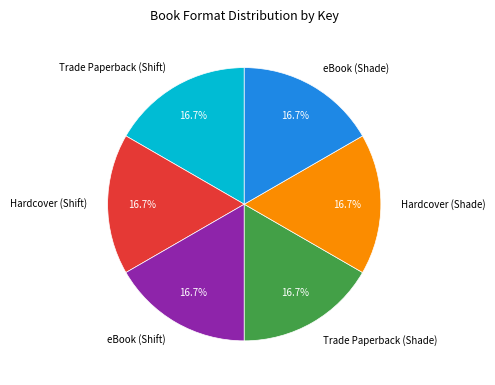

Count the number of slices in the pie.

6